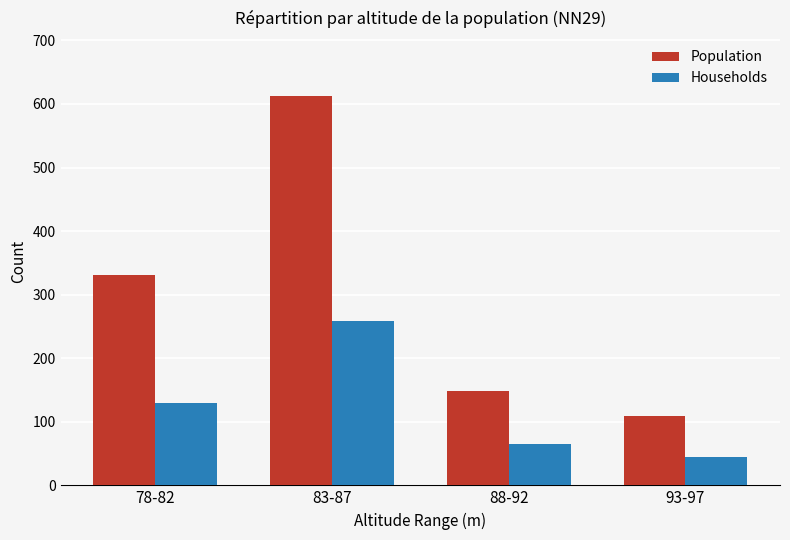

How many groups of bars are there?

4